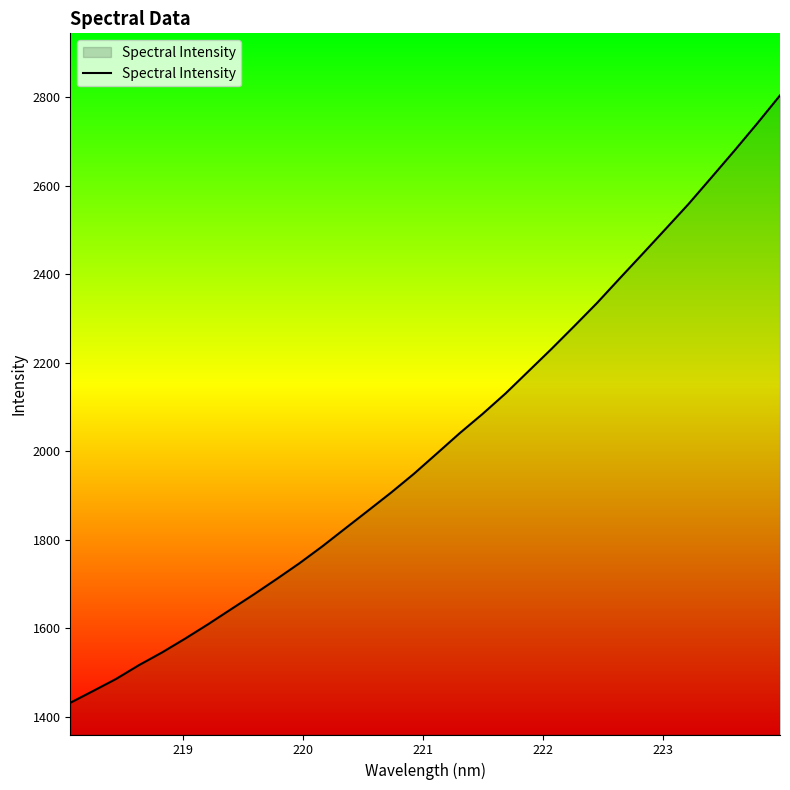

What is the maximum value shown in the chart?

2804.1